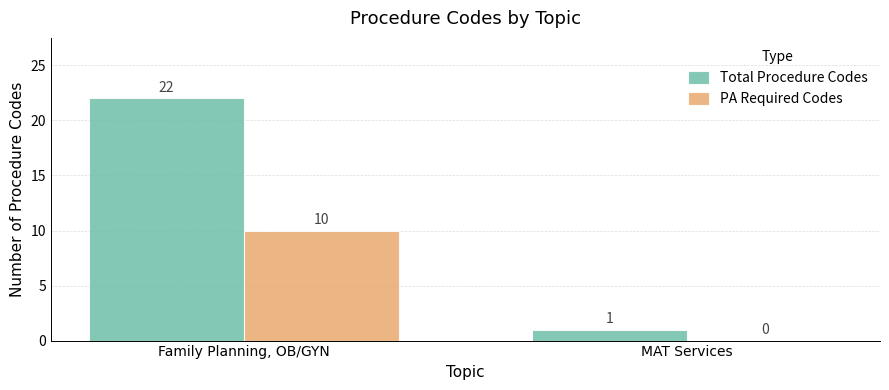

What is the maximum value for PA Required Codes?

10